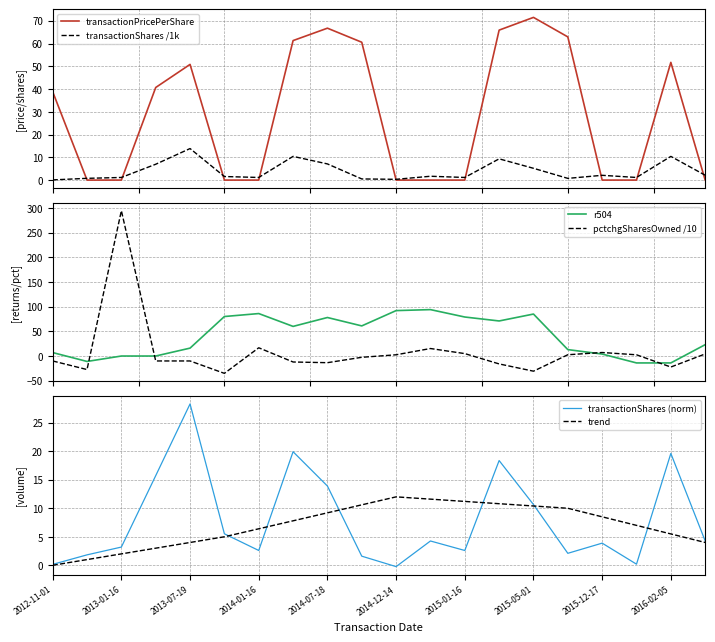

What is the minimum value for r504?

-14.0